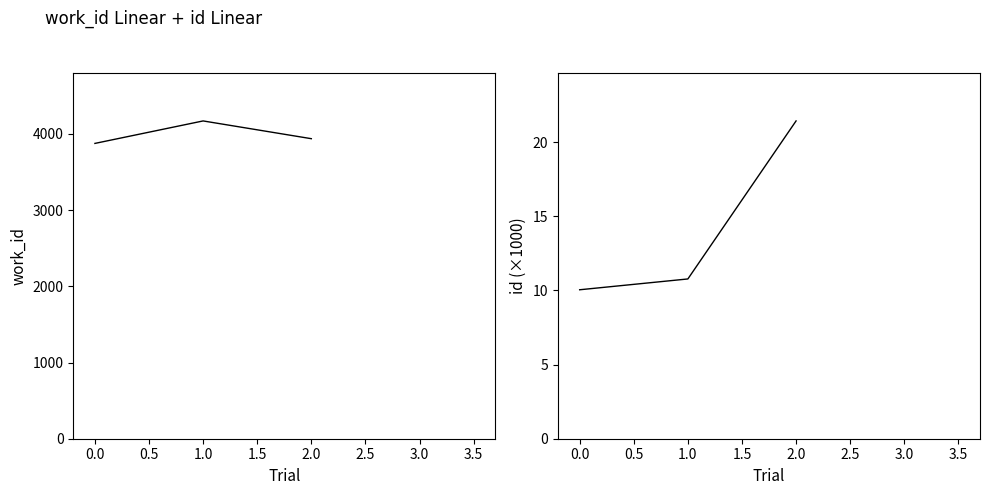

The value of work_id at 0.5 is 2172.2. True or false?

False